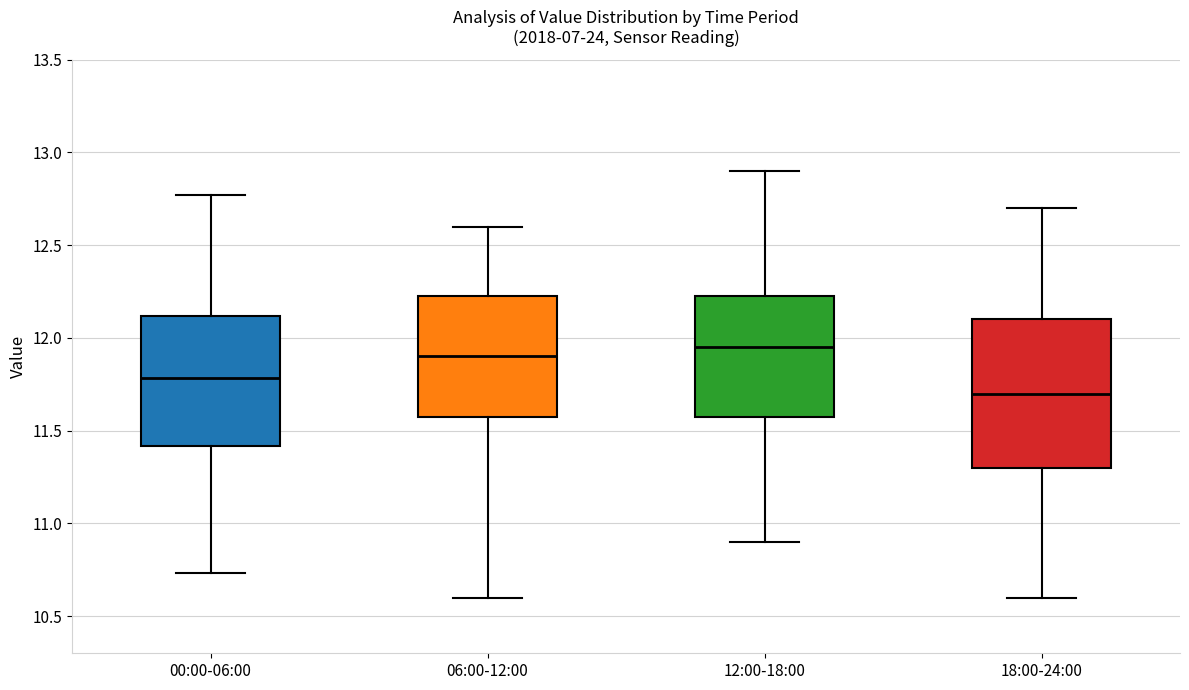

Comparing the boxes themselves (not the whiskers), which one is the tallest?

18:00-24:00